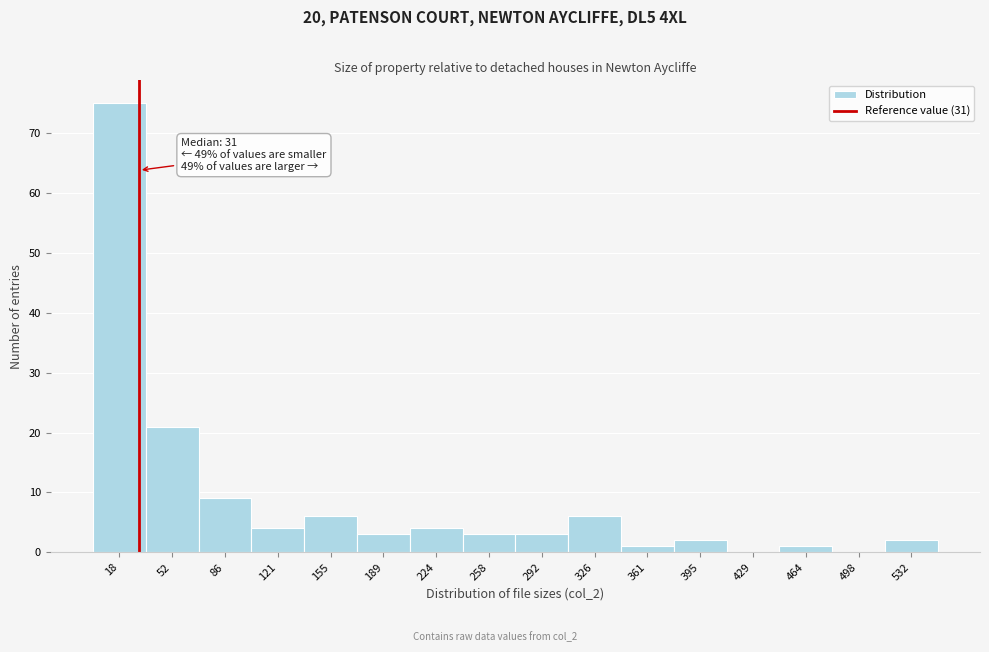

Which range on the x-axis has the tallest bar?

0 to 35